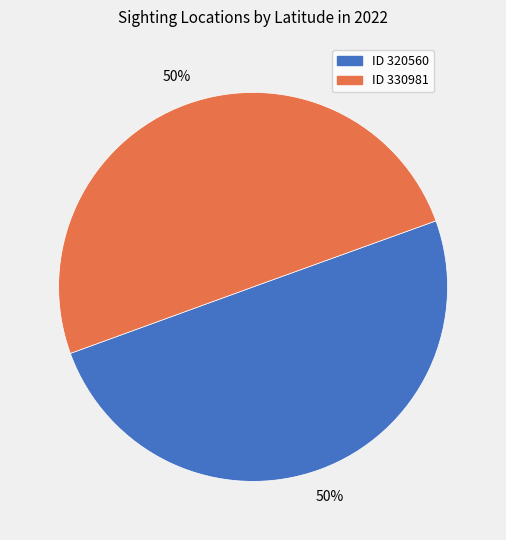

The ID 330981 slice represents 57% of the pie. True or false?

False